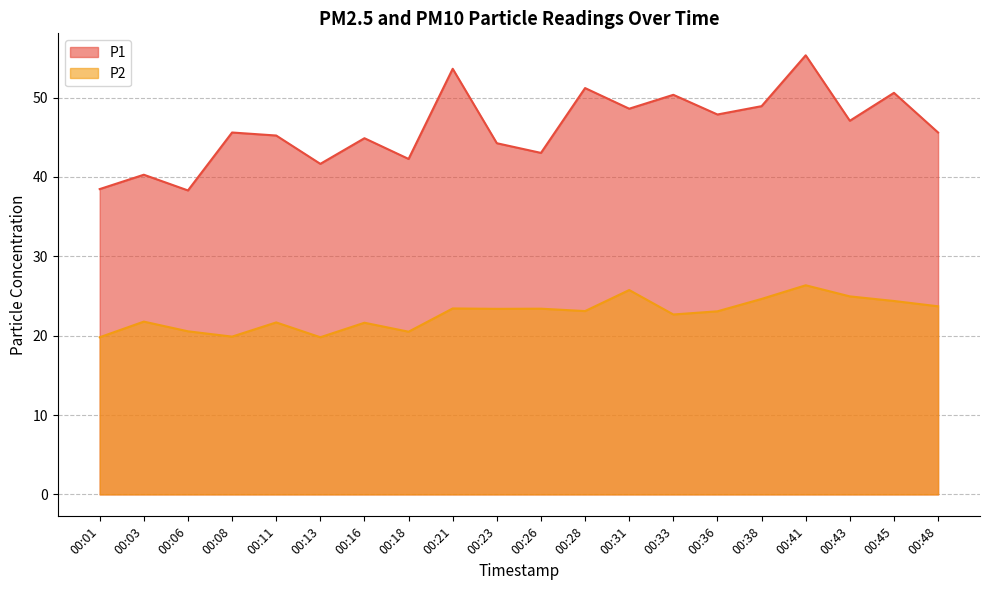

Which category has the highest value in the P2 series?

00:41